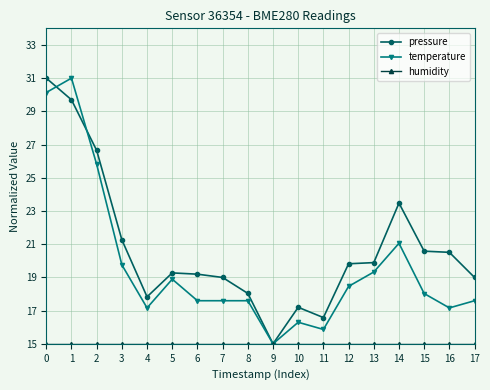

True or false: temperature has more than 2 points higher than both neighbors.

True